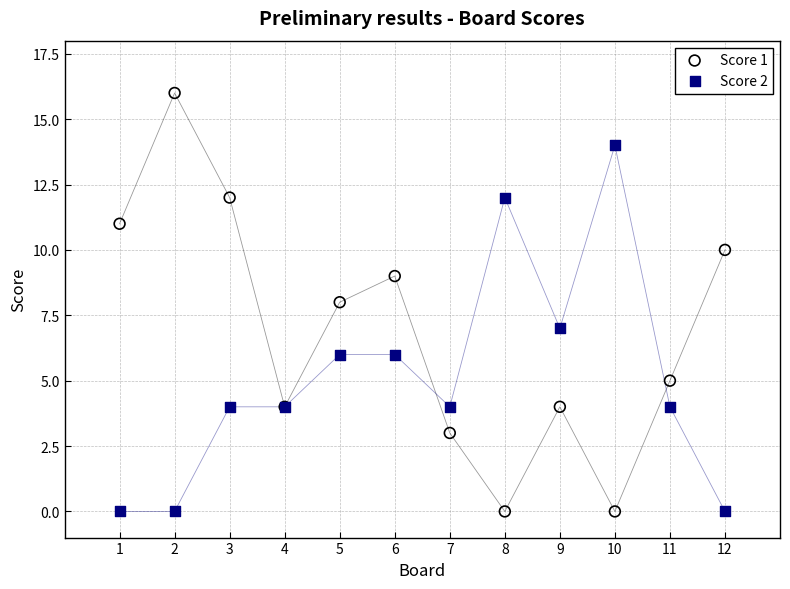

Which series has the widest spread of Y values?

Score 1